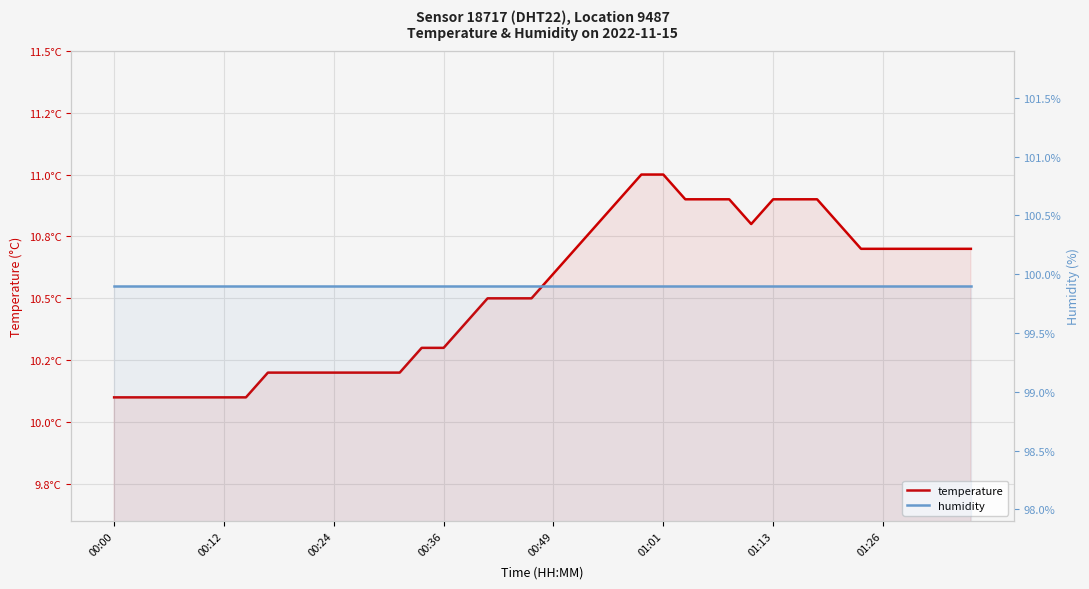

Is it true that humidity equals 155.9 at 01:13?

False